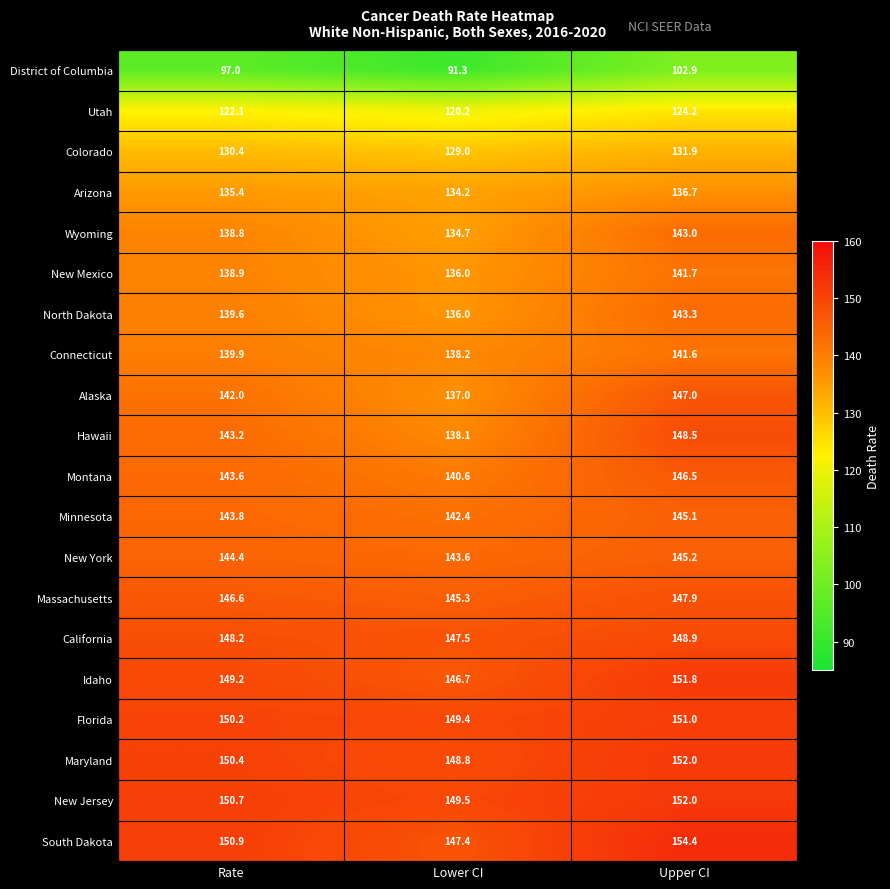

Where does the North Dakota series first go above 139?

Rate